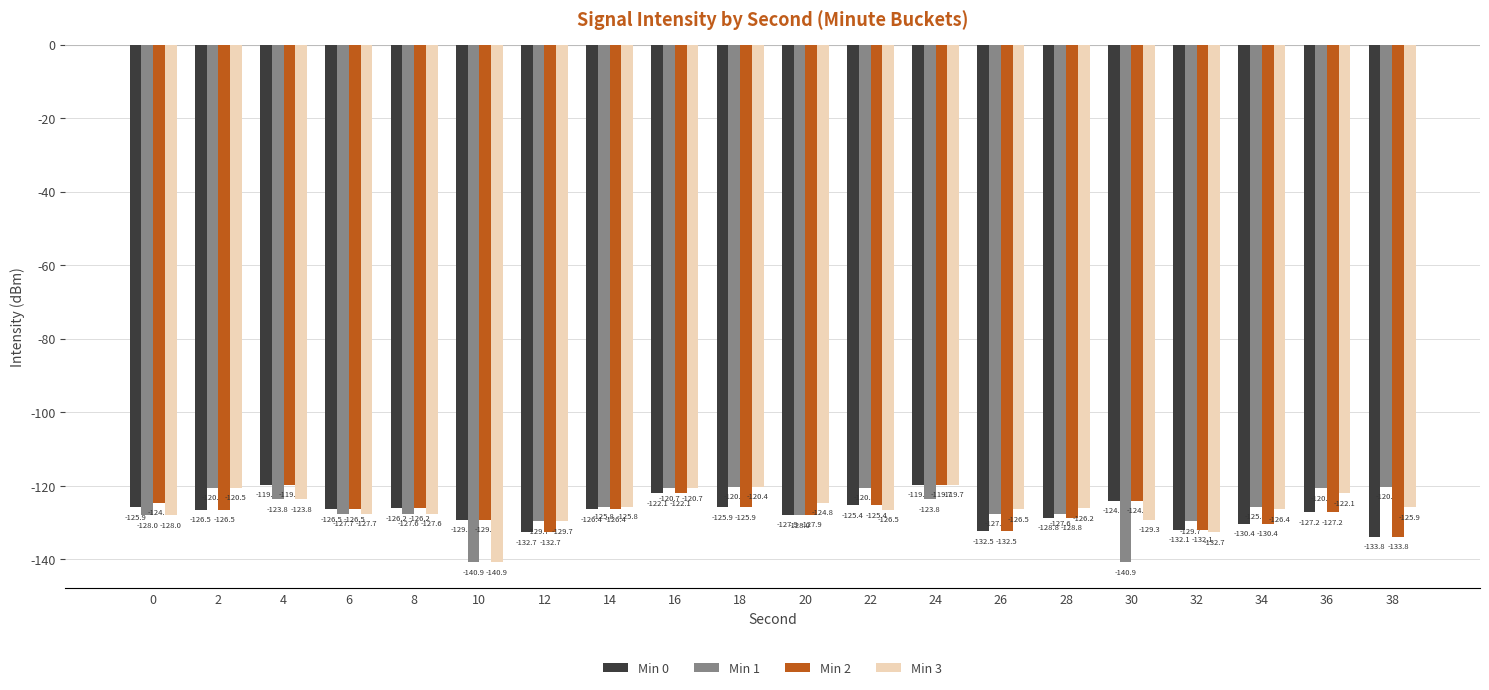

Is it true that Min 3 equals -120.7 at 16?

True